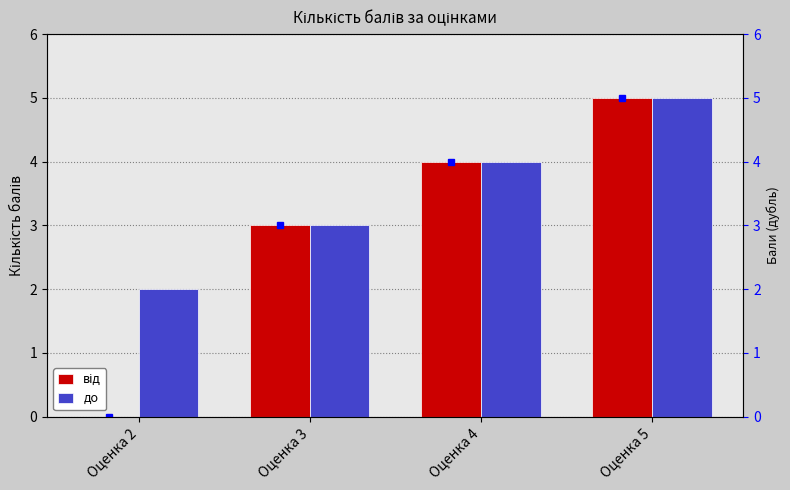

At how many categories does at least one series exceed 2?

3